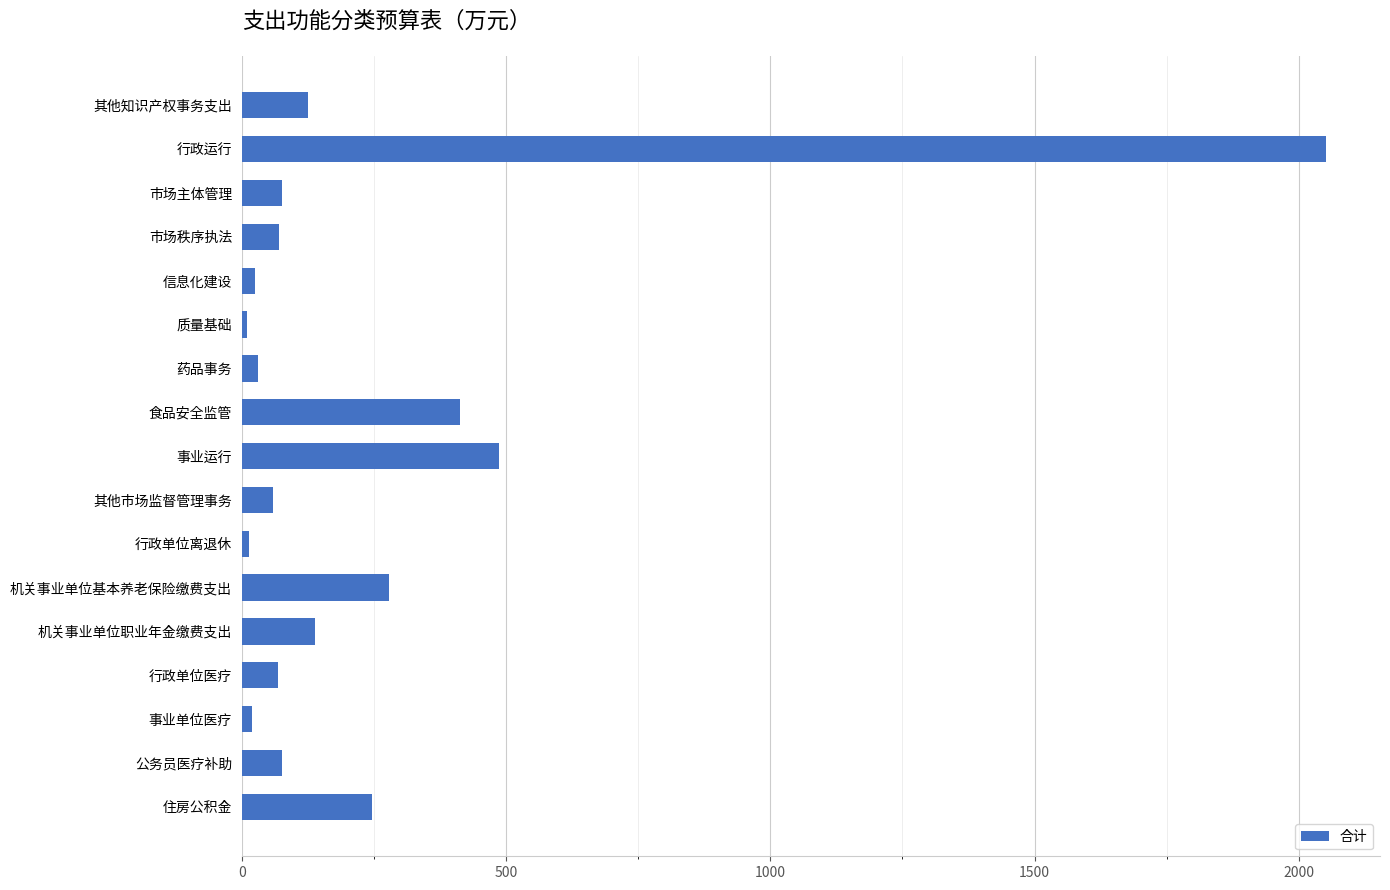

What is the maximum value shown in the chart?

2051.1